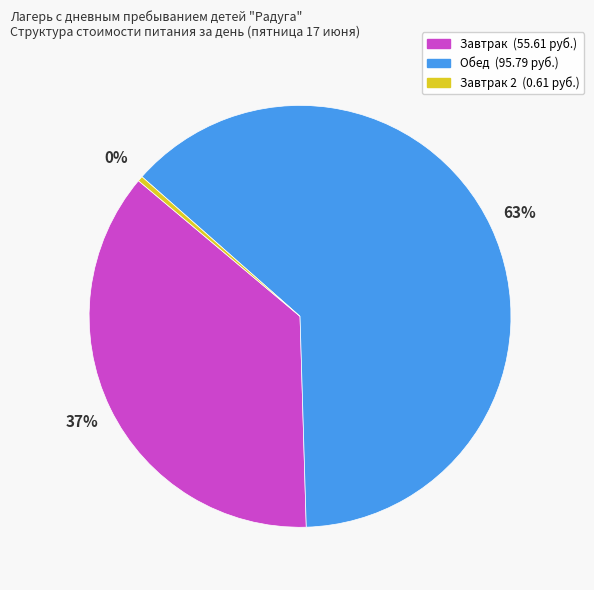

To the nearest percent, what is the average slice percentage?

33%